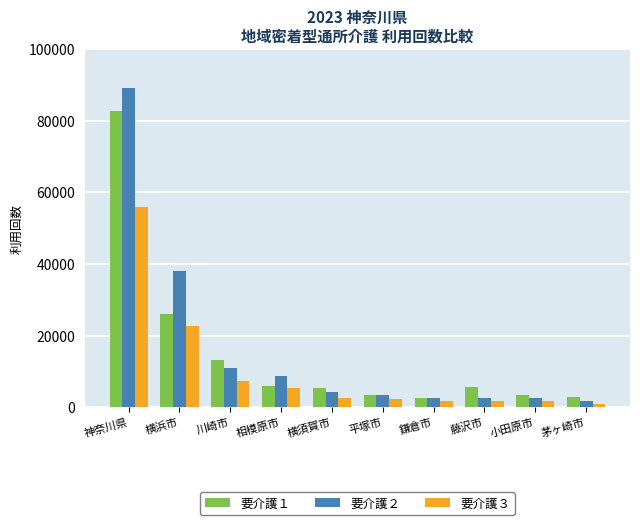

At which category is the sum across all series the highest?

神奈川県